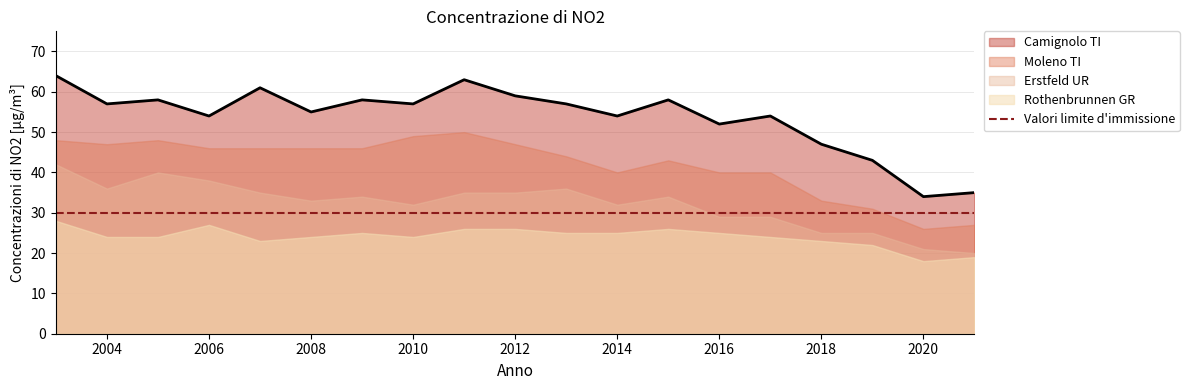

At which category does Rothenbrunnen GR reach its first local valley?

2007